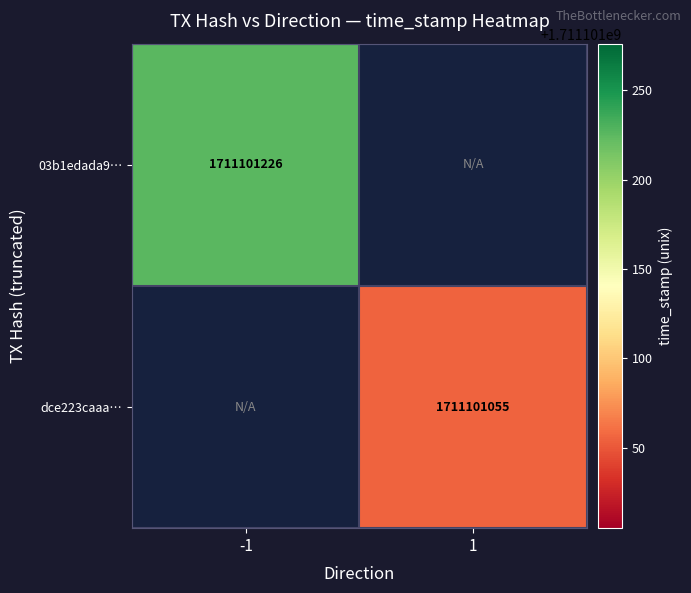

What is the spread (max minus min) of values at direction?

2